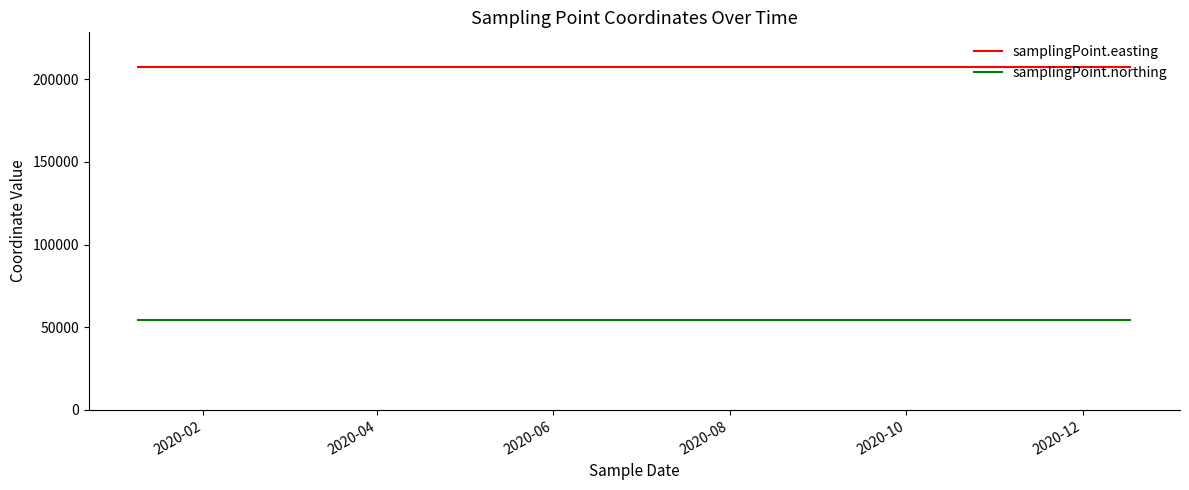

True or false: samplingPoint.easting and samplingPoint.northing cross at least once.

False